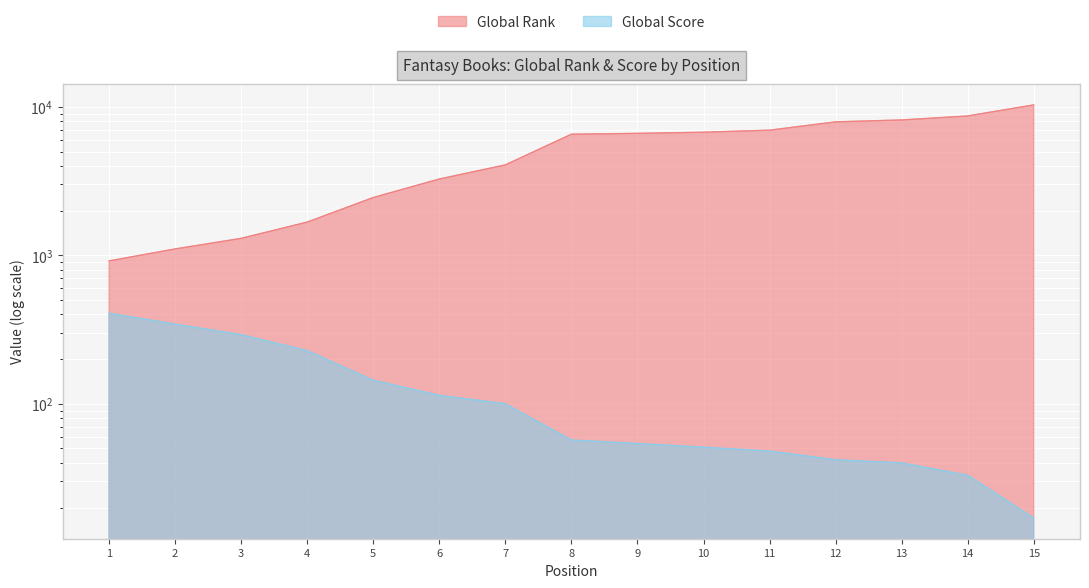

Rank the series at 5 from highest to lowest value.

Global Rank, Global Score